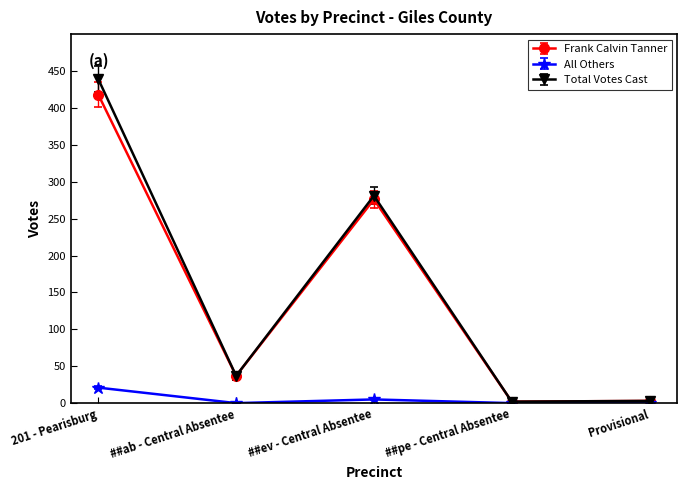

List the series in order of their peak value, lowest first.

All Others, Frank Calvin Tanner, Total Votes Cast